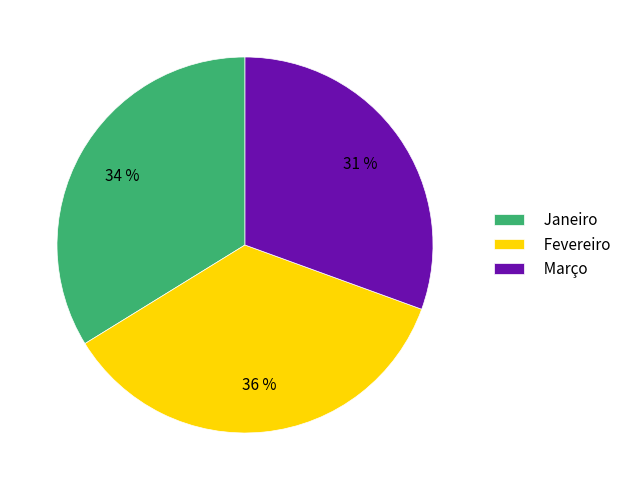

Is it true that Janeiro is 34% of the pie?

True